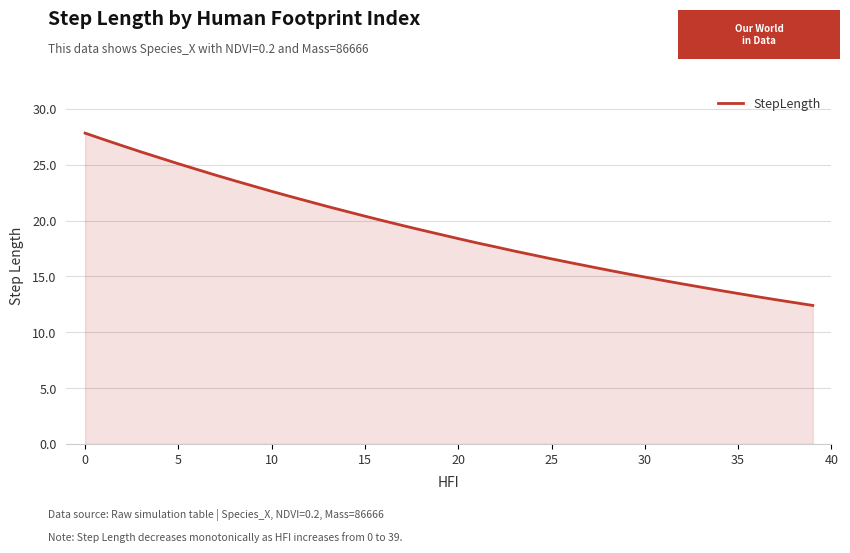

What is the maximum value shown in the chart?

27.8